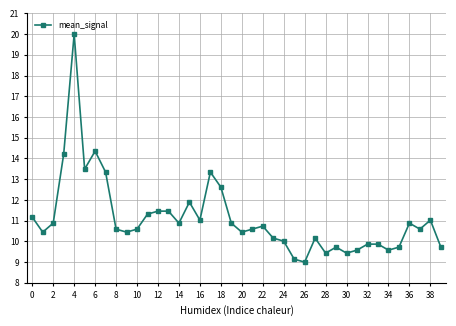

True or false: there are more than 0 points higher than both neighbors.

True